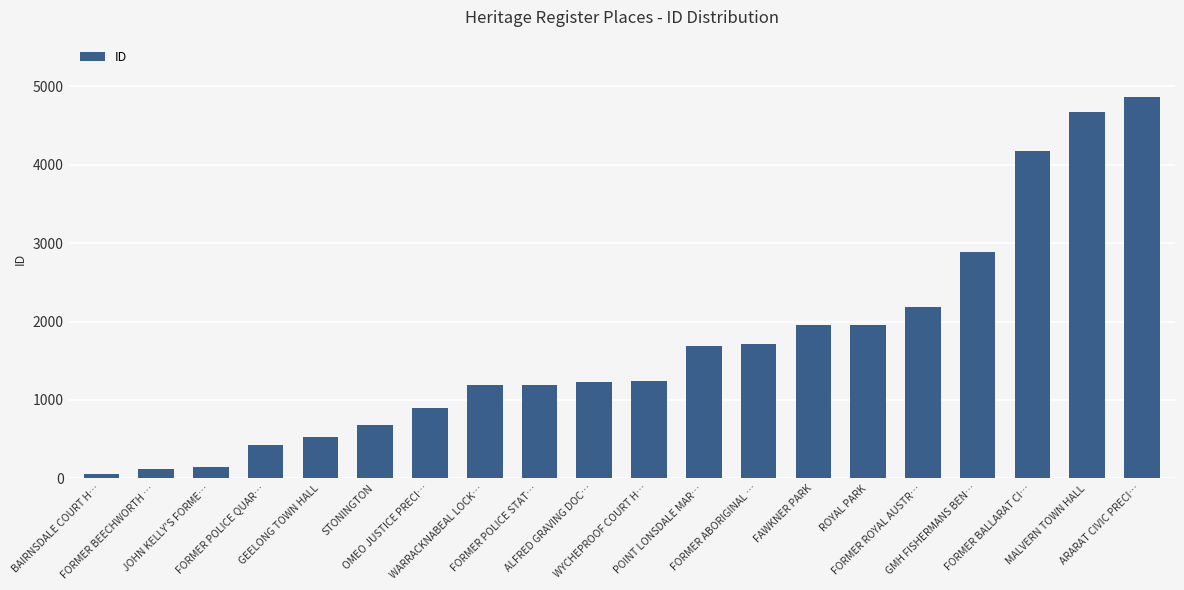

What is the value of the 15th bar from the left?

1954